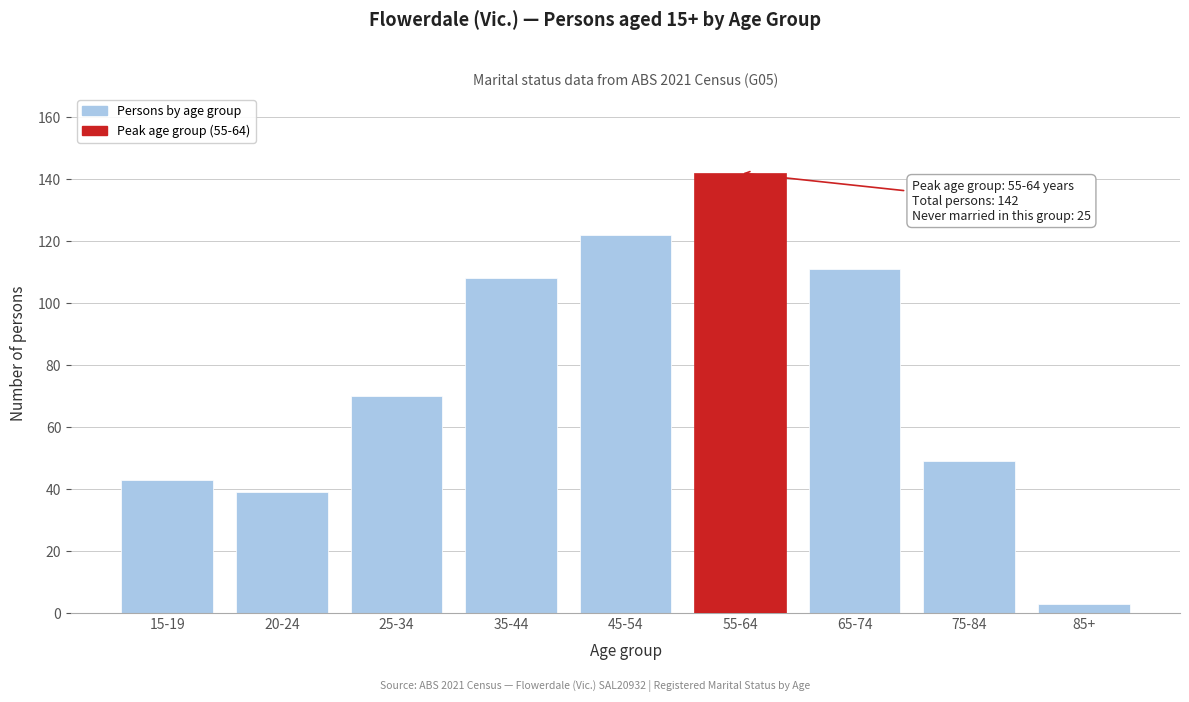

Reading left to right, extract all data points from this chart.

15-19=43	20-24=39	25-34=70	35-44=108	45-54=122	55-64=142	65-74=111	75-84=49	85+=3